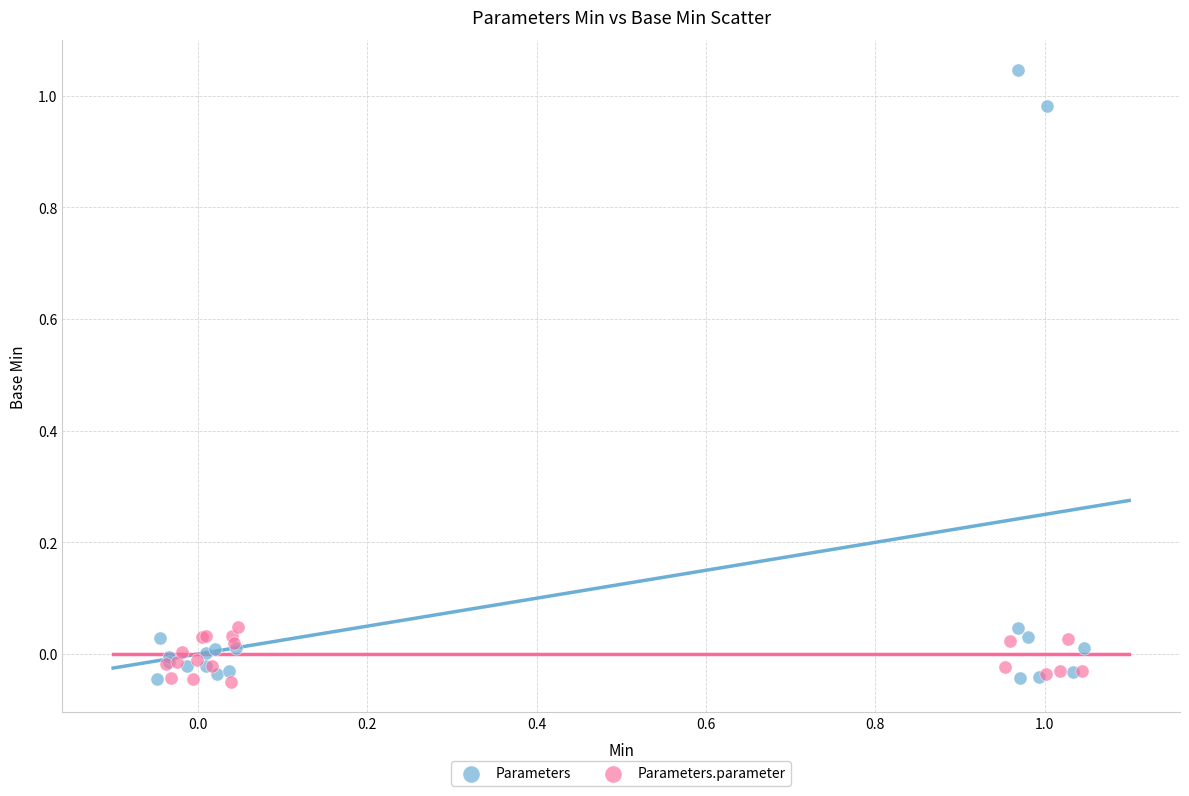

Which series has the largest Y range (max minus min)?

Parameters